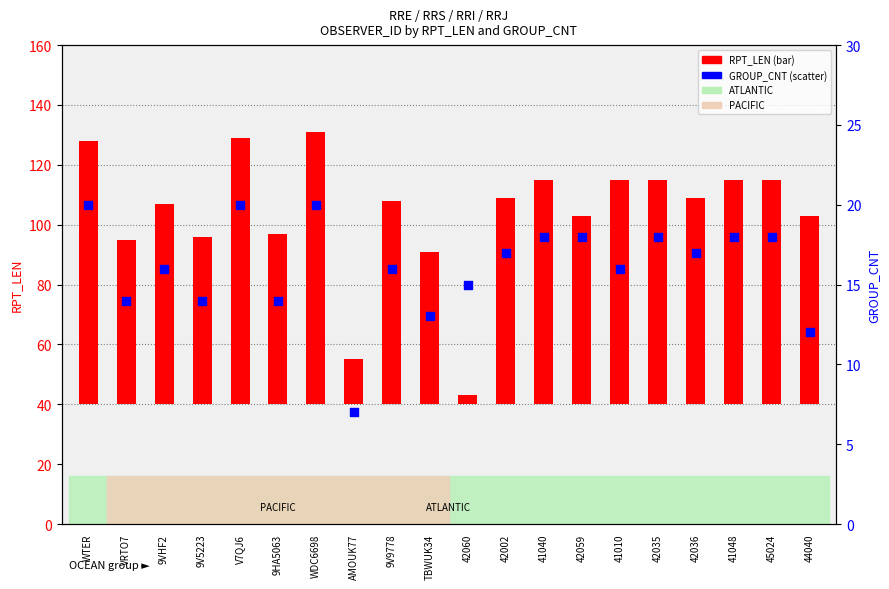

Which series reaches the maximum Y coordinate?

RPT_LEN